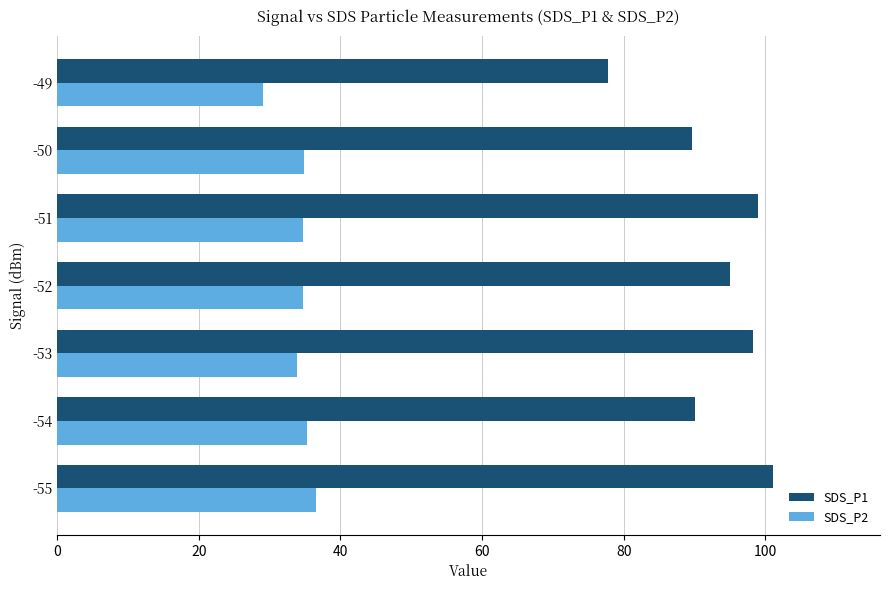

What are all the series names shown in the legend?

SDS_P1, SDS_P2